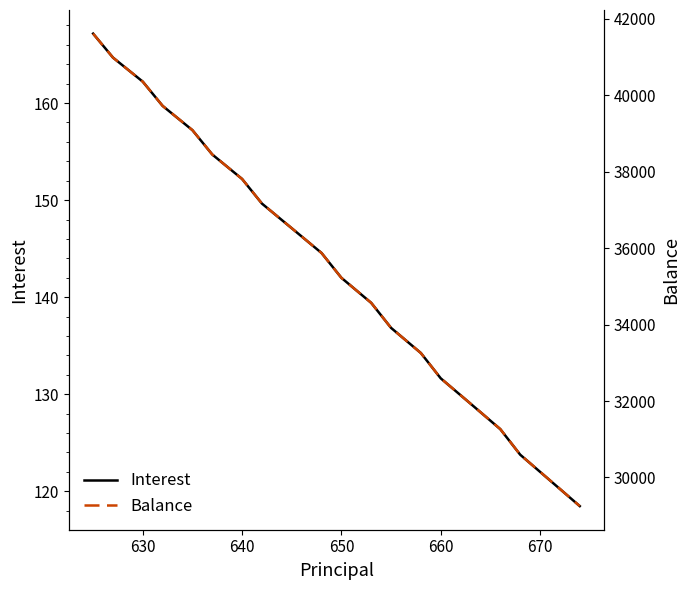

Does the chart have visible grid lines?

No